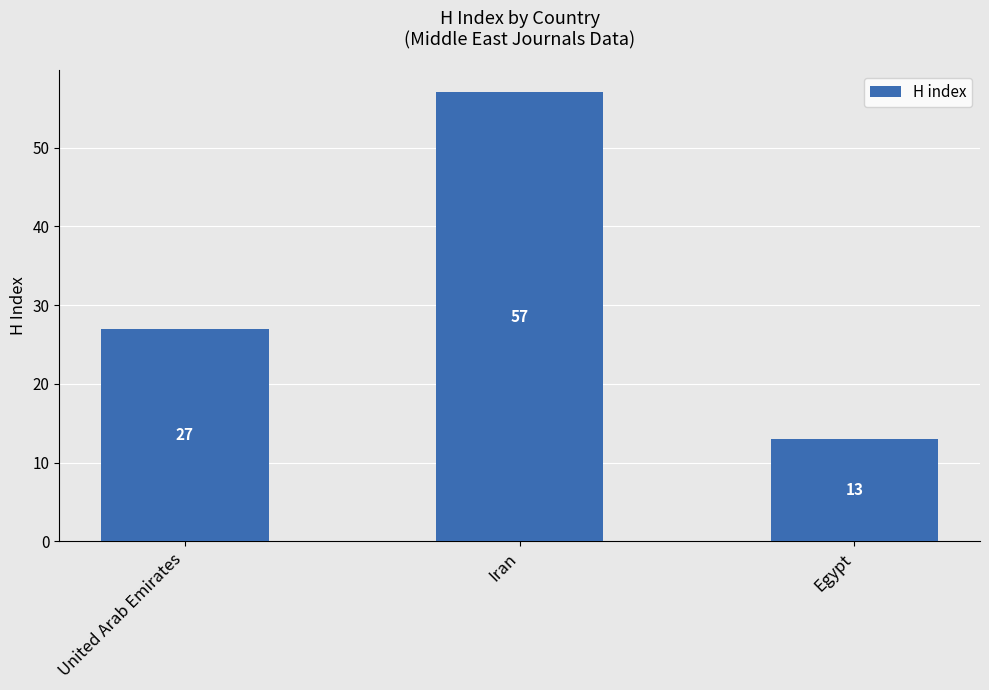

What is the maximum value shown in the chart?

57